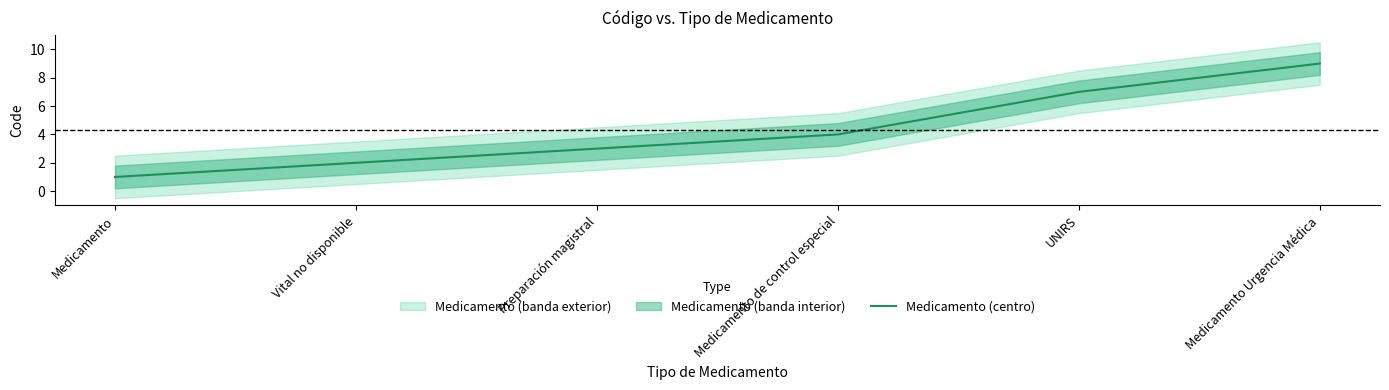

What position from the left is Vital no disponible?

2